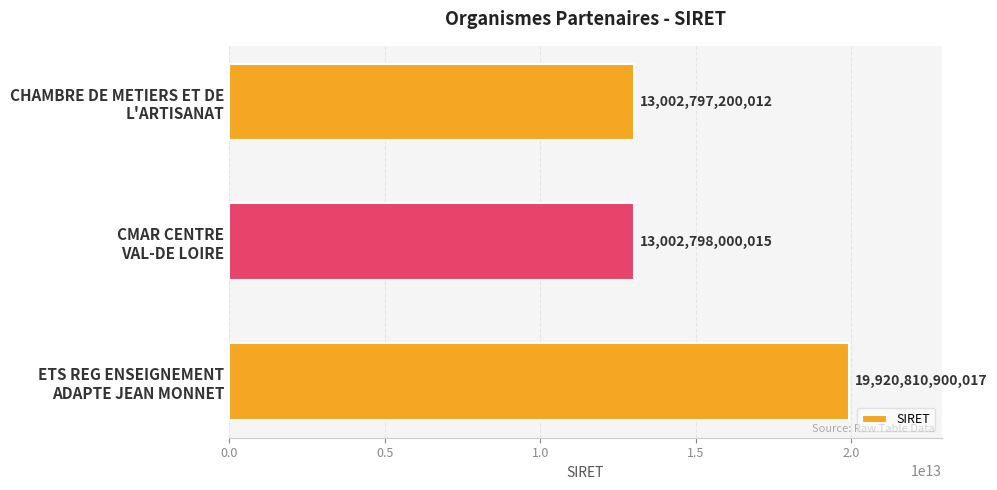

What is the difference between the maximum and minimum values?

6918013700005